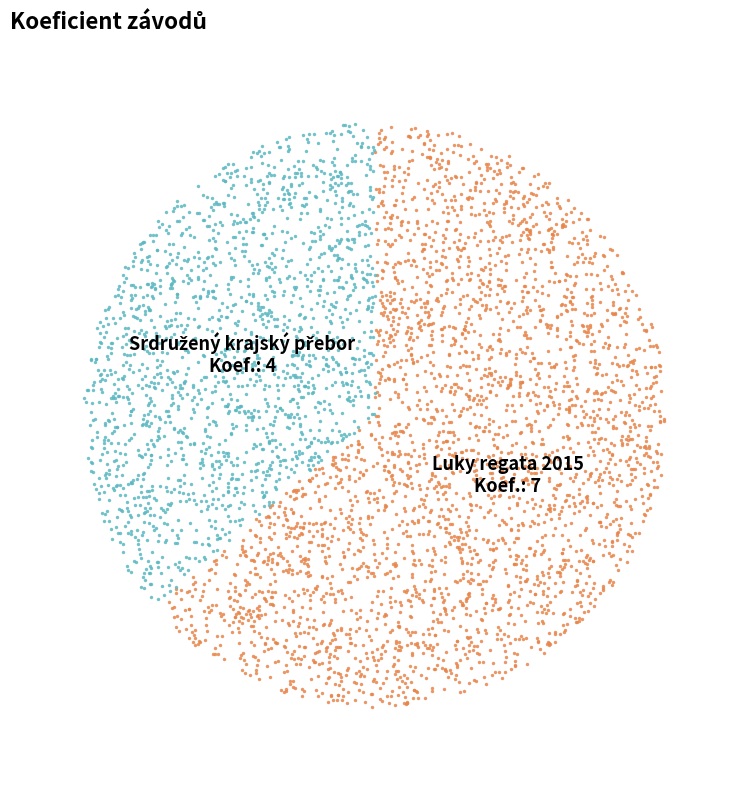

To the nearest percent, what is the difference between the 151505 and 151501 slice percentages?

27%